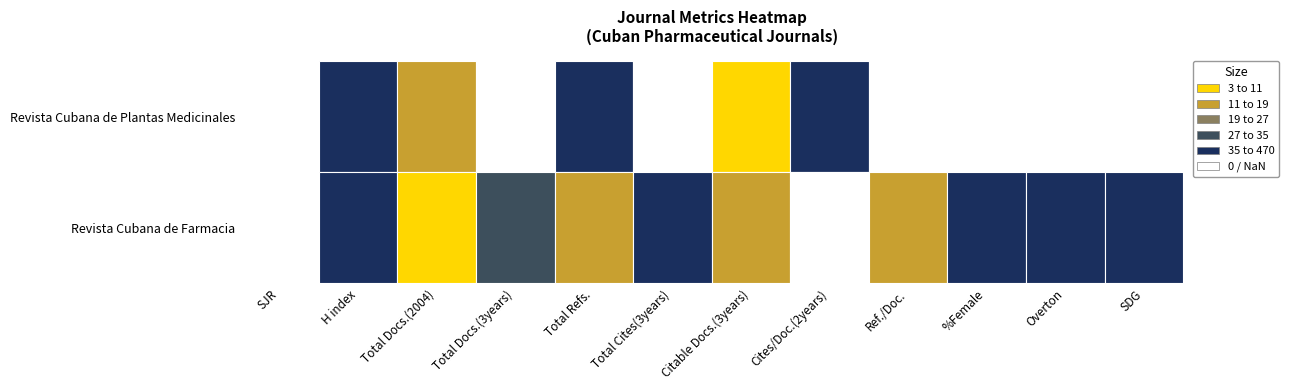

True or false: Revista Cubana de Farmacia has a value of 27 at 4.

False